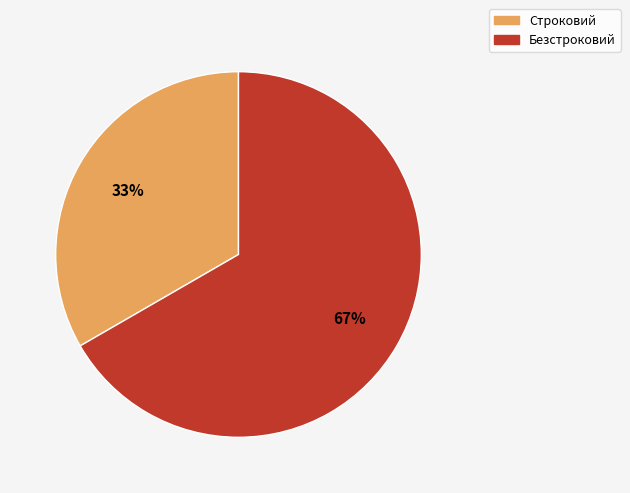

How many segments does this pie chart have?

2